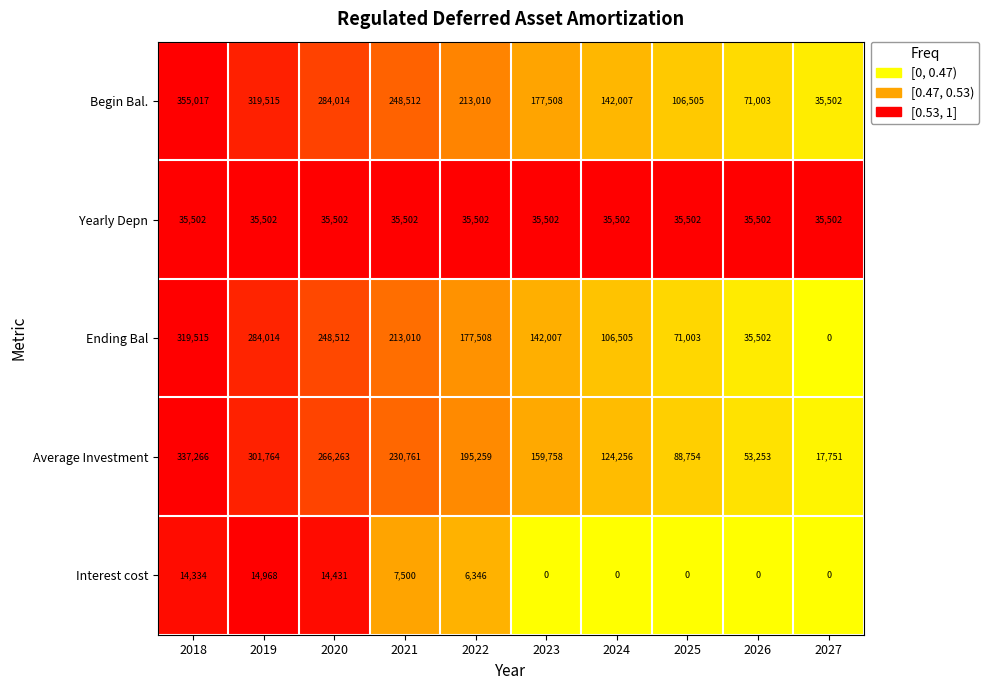

Is it true that Begin Bal. equals 565035 at 2018?

False